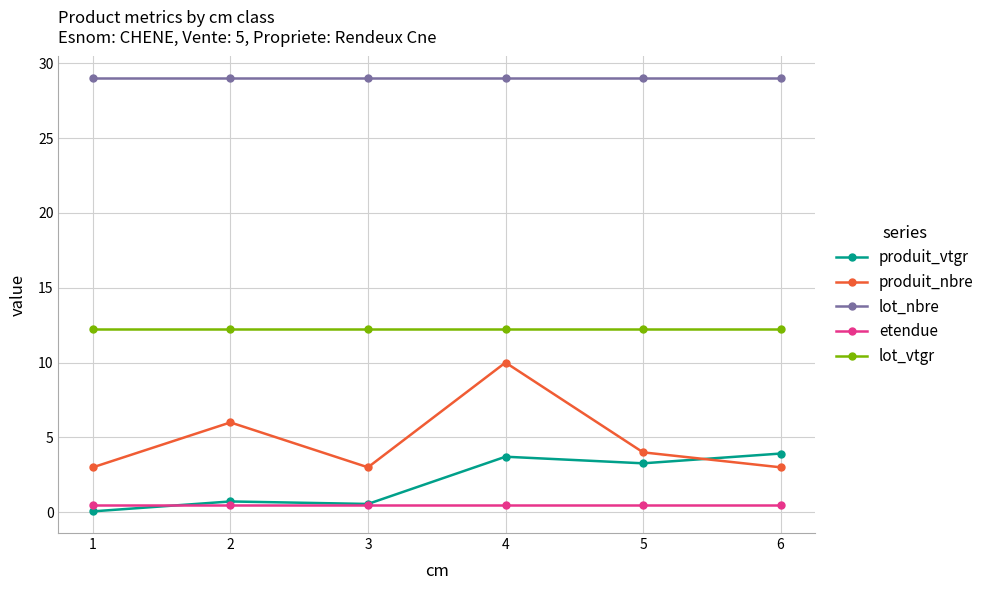

What is the difference between the second highest and minimum values in the produit_vtgr series?

3.7